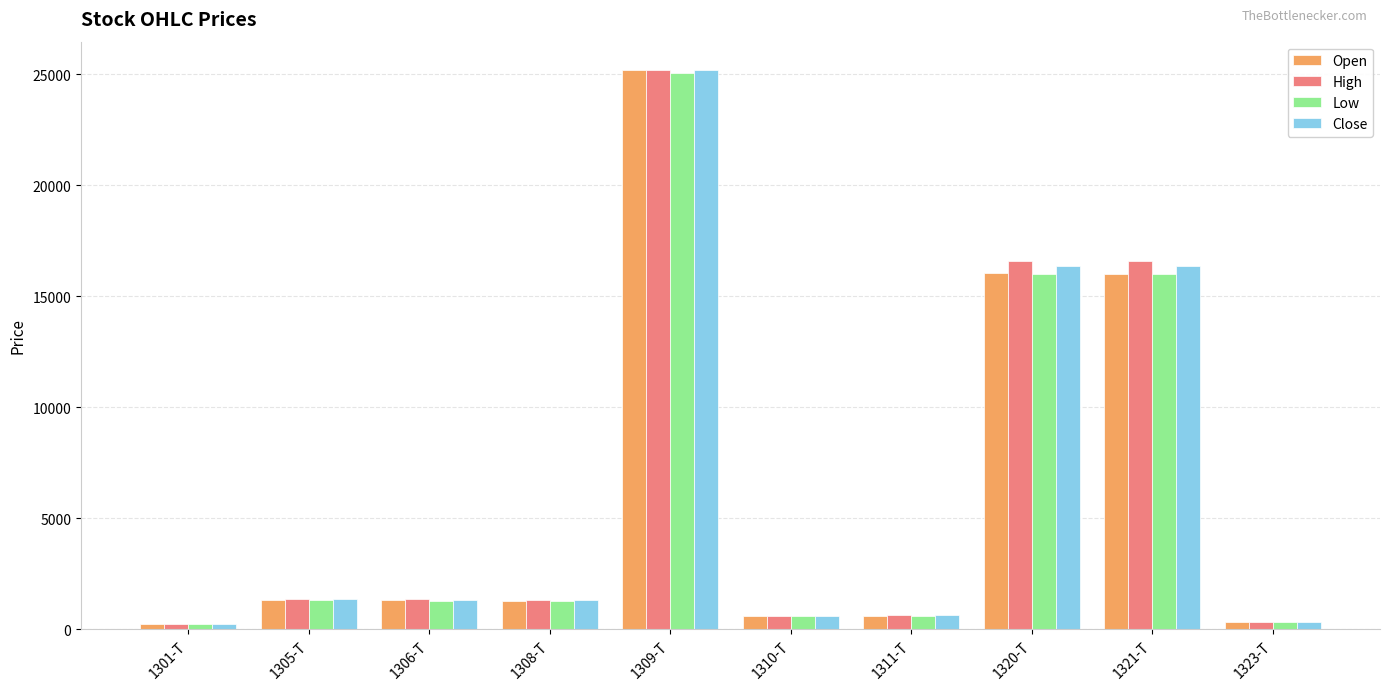

Where does the Close series first go above 1333?

1305-T